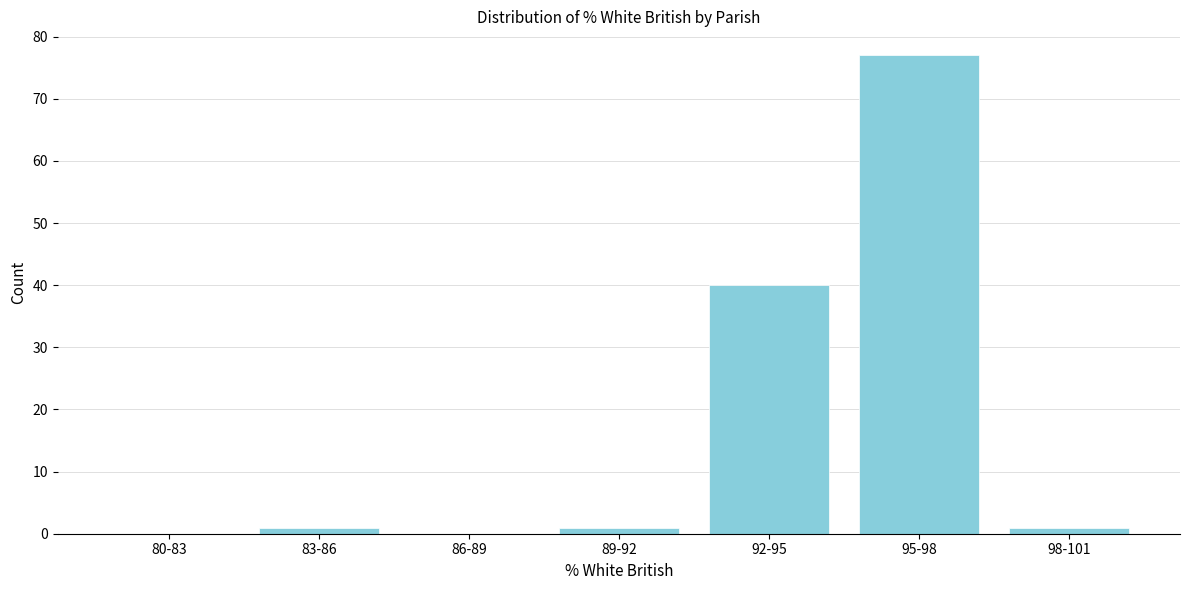

Reading right to left, list all the values displayed in this chart.

98-101=1	95-98=77	92-95=40	89-92=1	86-89=0	83-86=1	80-83=0